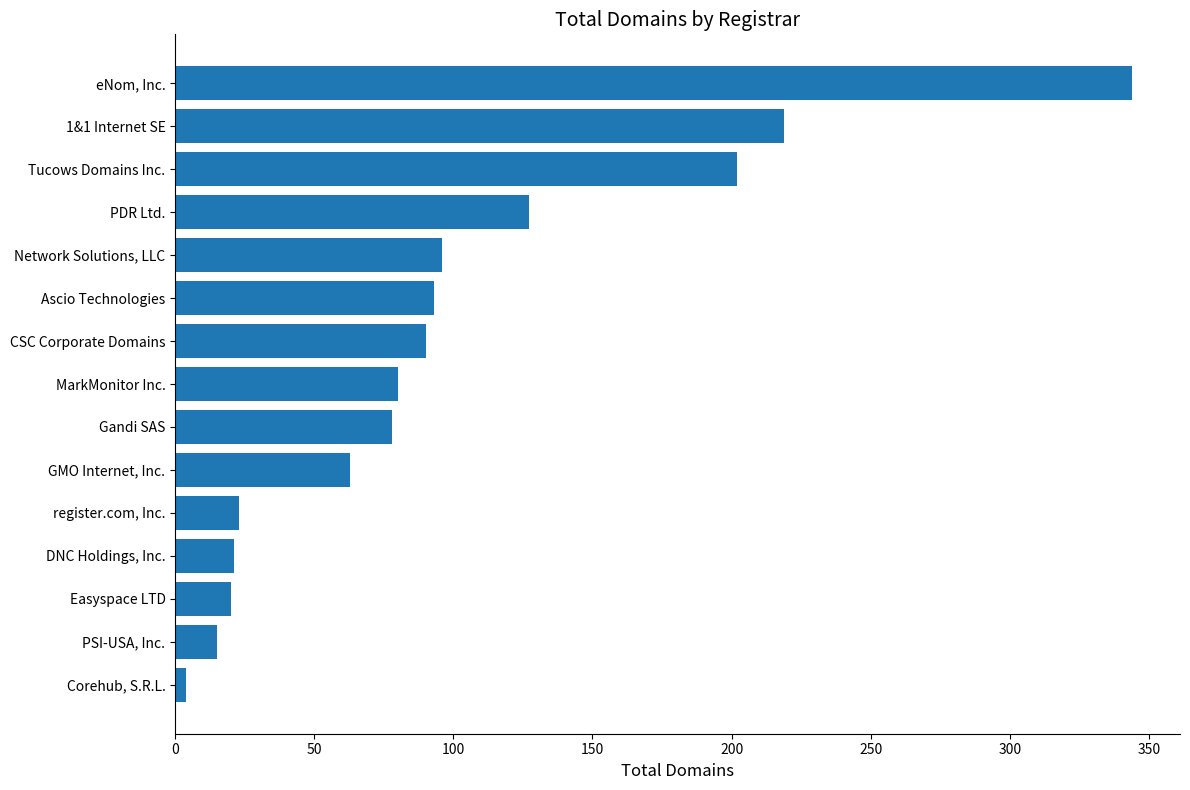

Approximately how many times larger is the value at 1&1 Internet SE compared to CSC Corporate Domains?

2.4